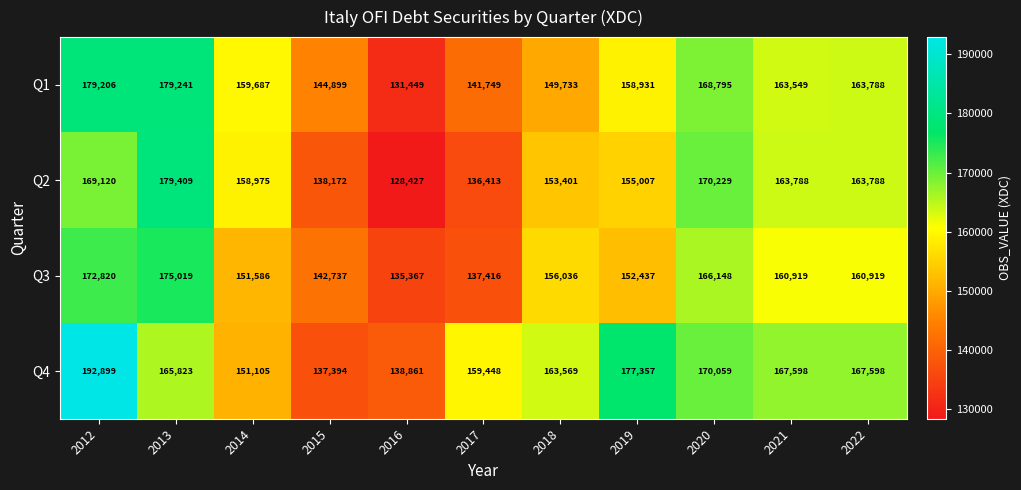

Which label corresponds to the largest value in the chart?

2012